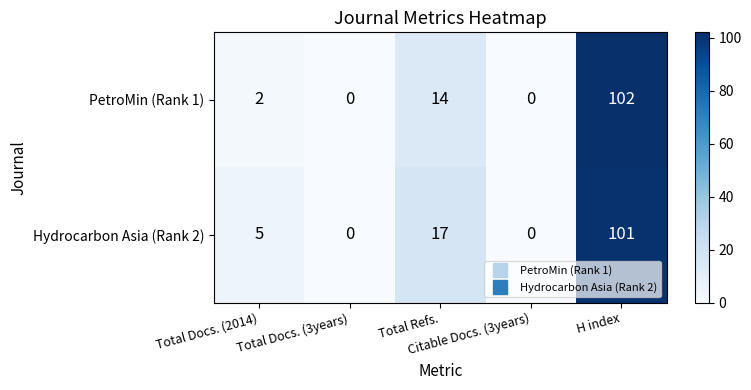

Which series has the largest range (max minus min)?

PetroMin (Rank 1)